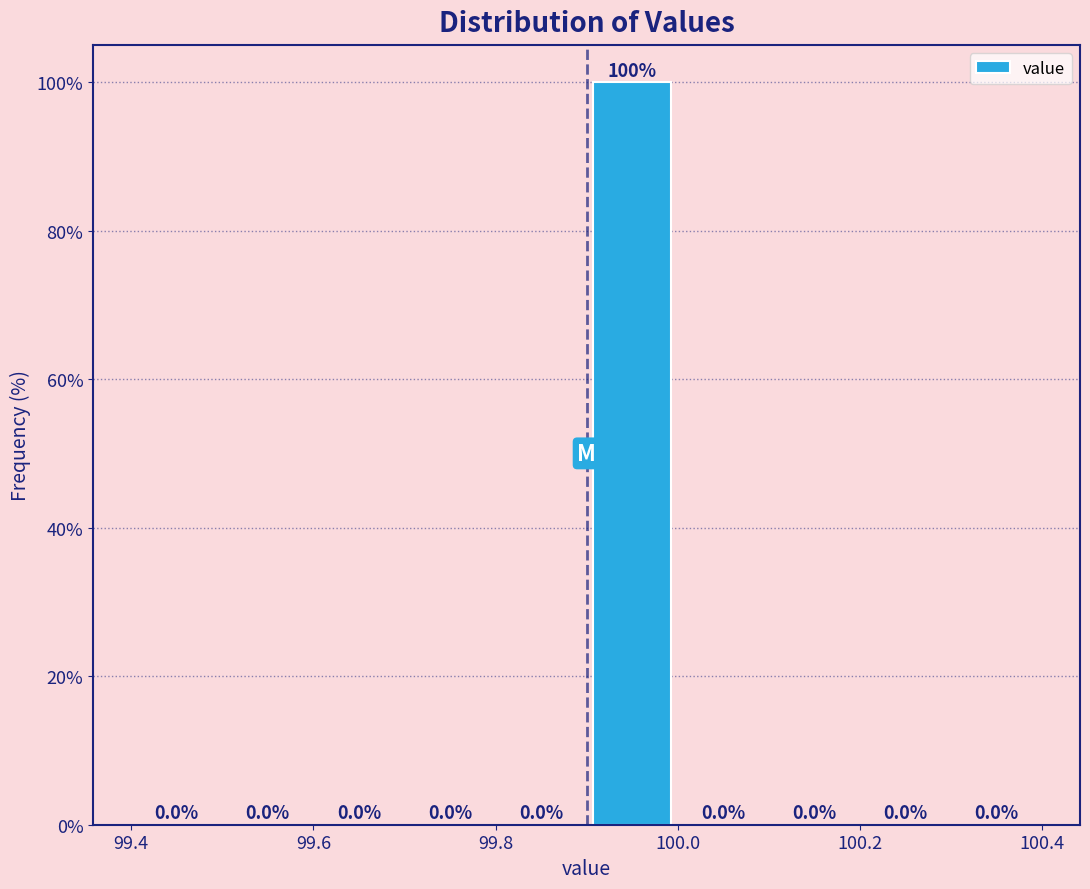

Which range on the x-axis has the tallest bar?

99.9 to 100.0